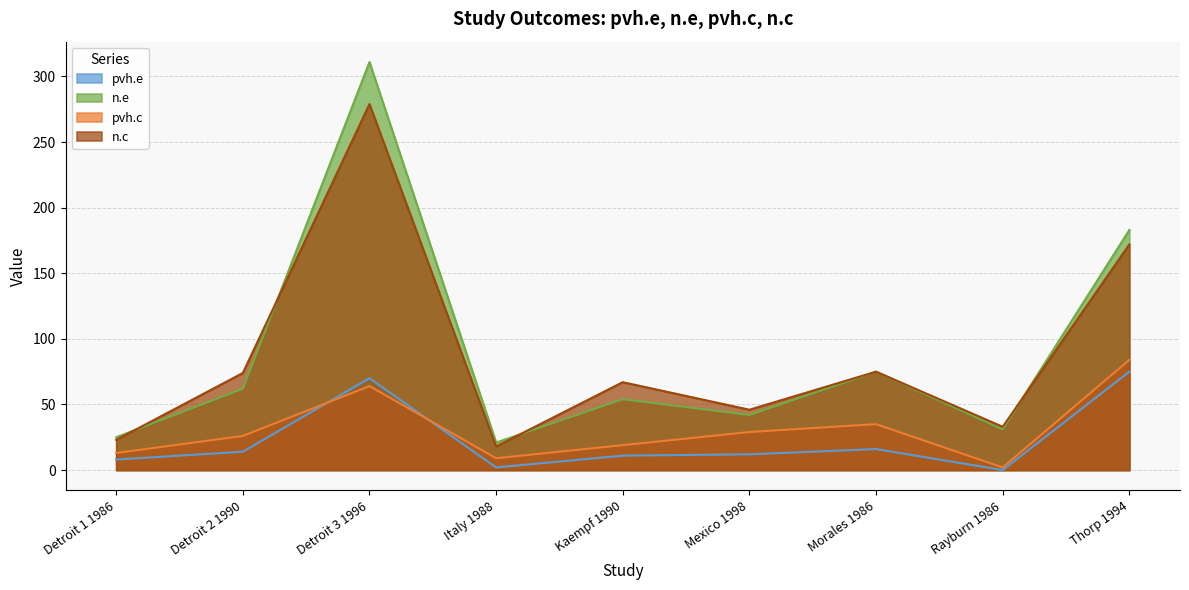

True or false: pvh.c and pvh.e intersect in this chart.

True